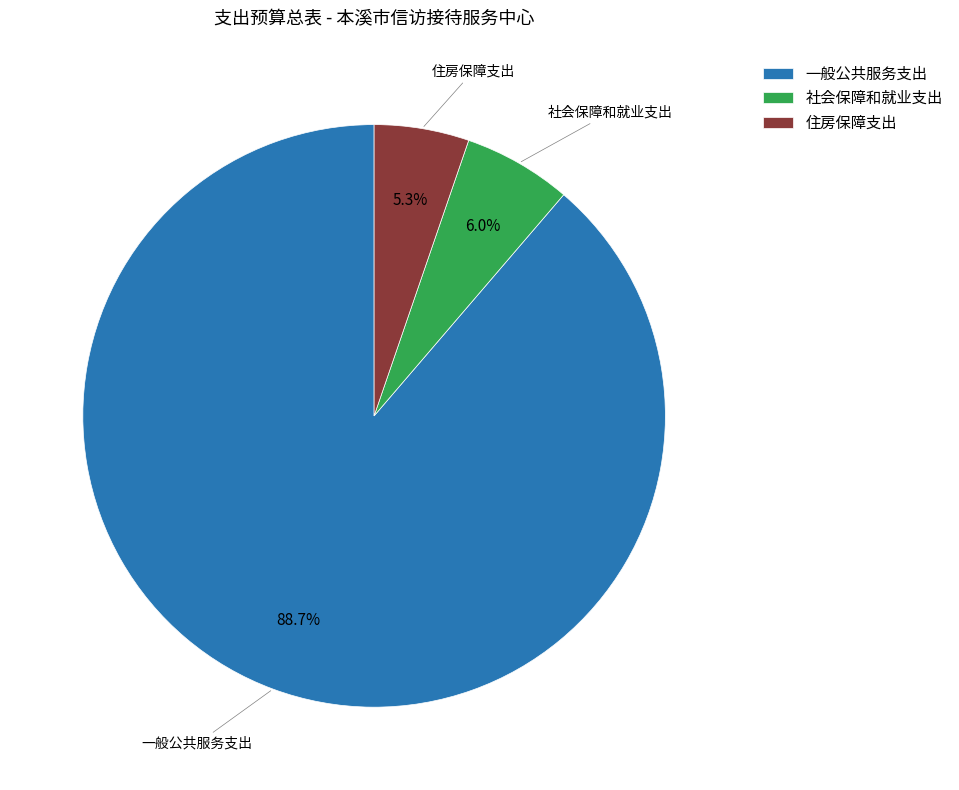

Approximately how many times larger is the value at 住房保障支出 compared to 社会保障和就业支出?

0.9